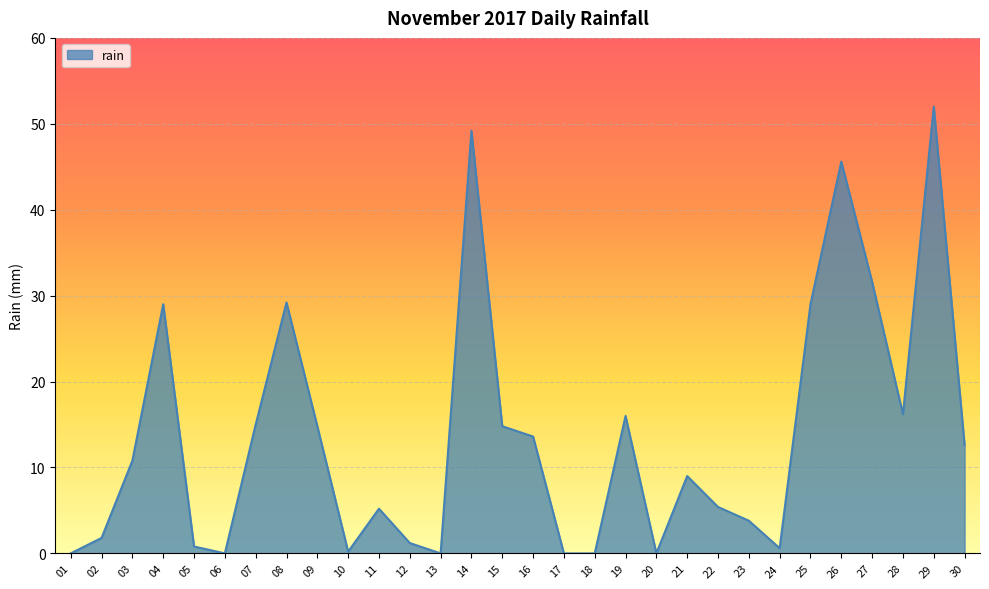

The chart shows a value of 41.0 at 25. True or false?

False